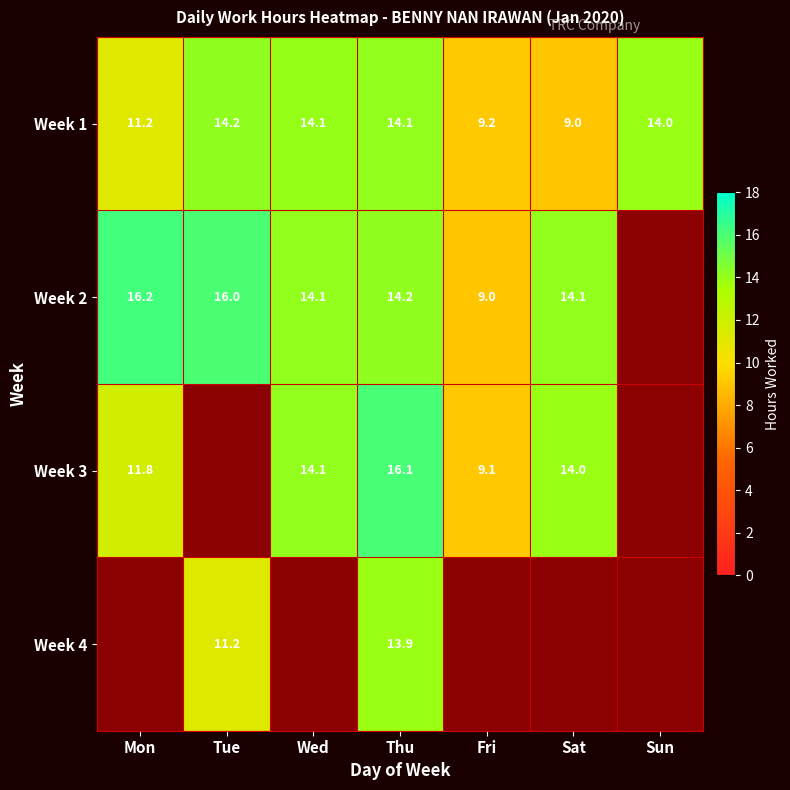

What is the difference between the highest and lowest values at Sat?

5.1